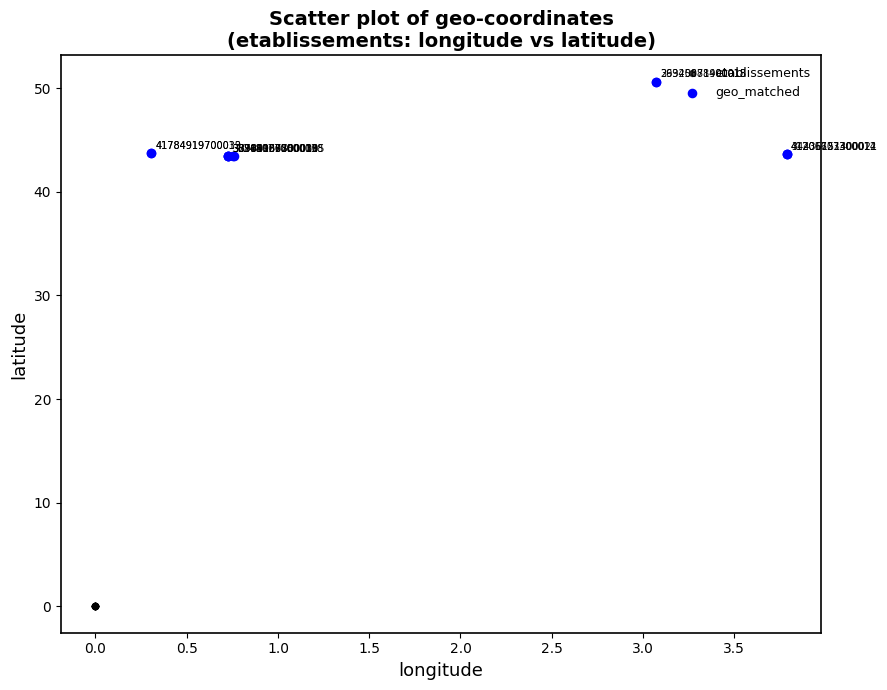

Which series reaches the minimum Y coordinate?

etablissements